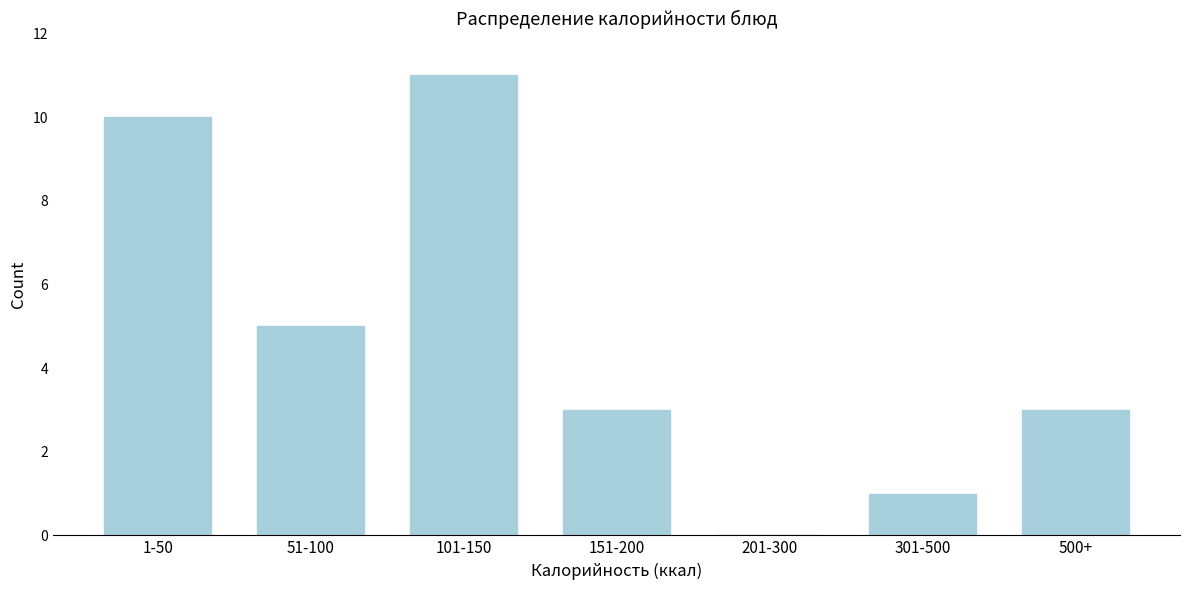

Reading left to right, list all the values displayed in this chart.

1-50=10	51-100=5	101-150=11	151-200=3	201-300=0	301-500=1	500+=3